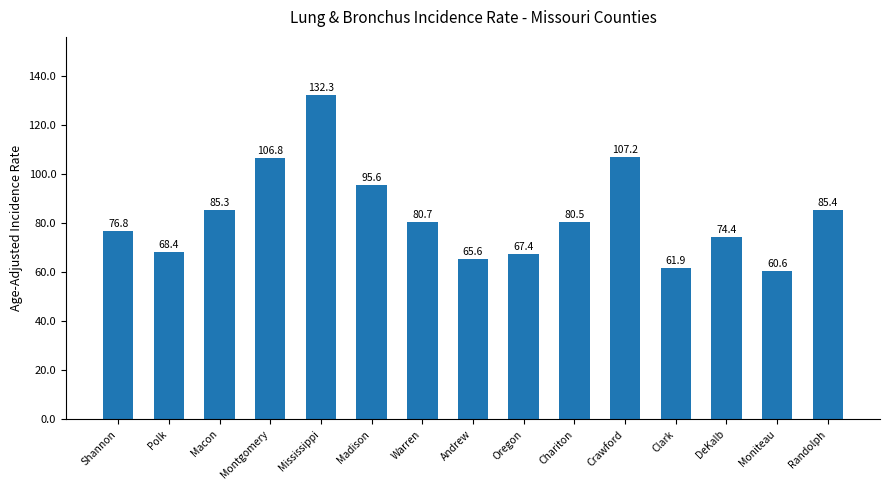

Reading left to right, transcribe all the data shown in this chart.

76.8	68.4	85.3	106.8	132.3	95.6	80.7	65.6	67.4	80.5	107.2	61.9	74.4	60.6	85.4